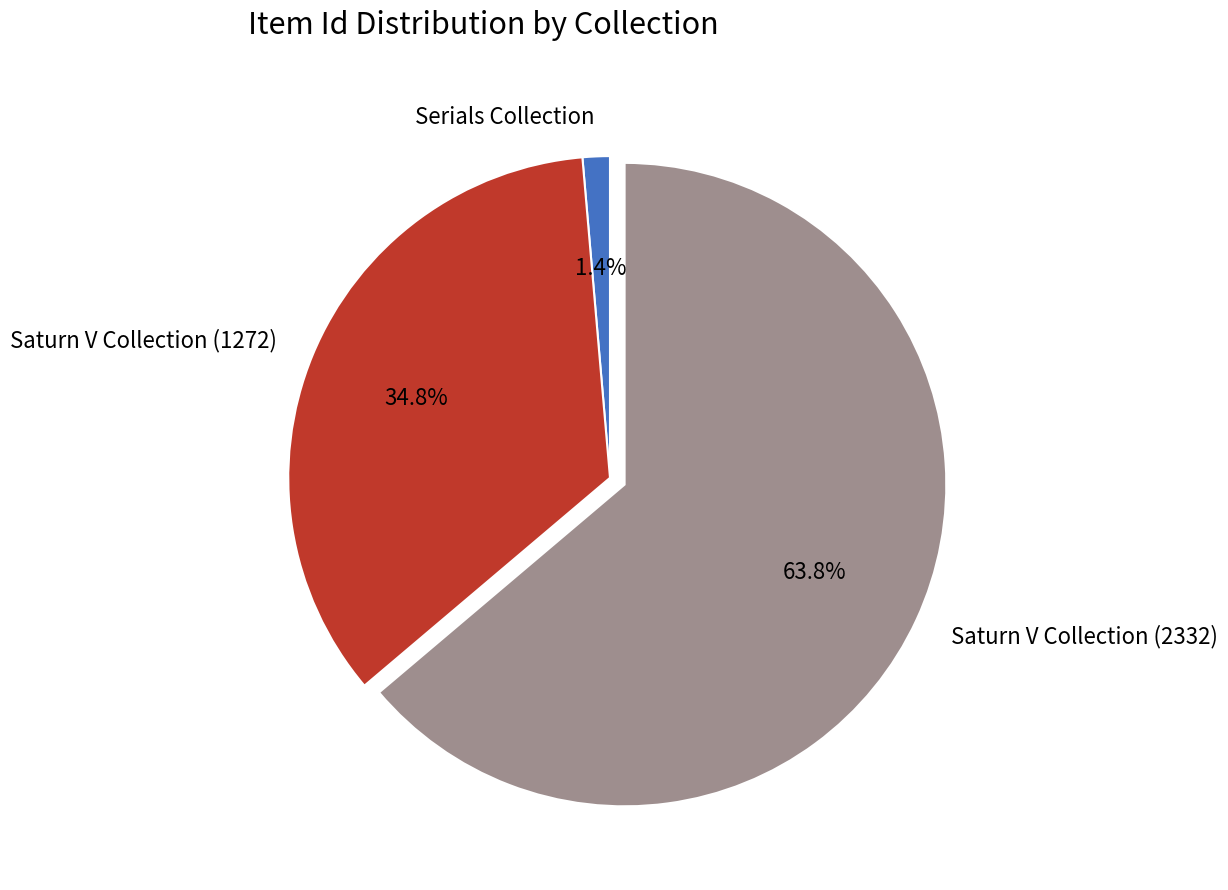

To the nearest percent, what portion does Serials Collection represent?

1%